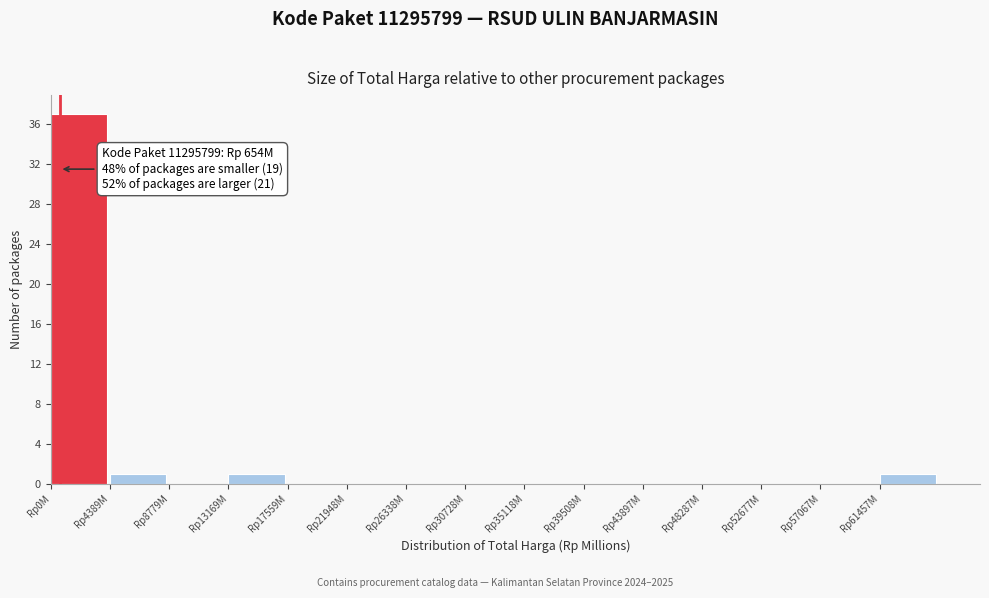

Reading left to right, transcribe all the data shown in this chart.

Rp0M=37	Rp4389M=1	Rp8779M=0	Rp13169M=1	Rp17559M=0	Rp21948M=0	Rp26338M=0	Rp30728M=0	Rp35118M=0	Rp39508M=0	Rp43897M=0	Rp48287M=0	Rp52677M=0	Rp57067M=0	Rp61457M=1